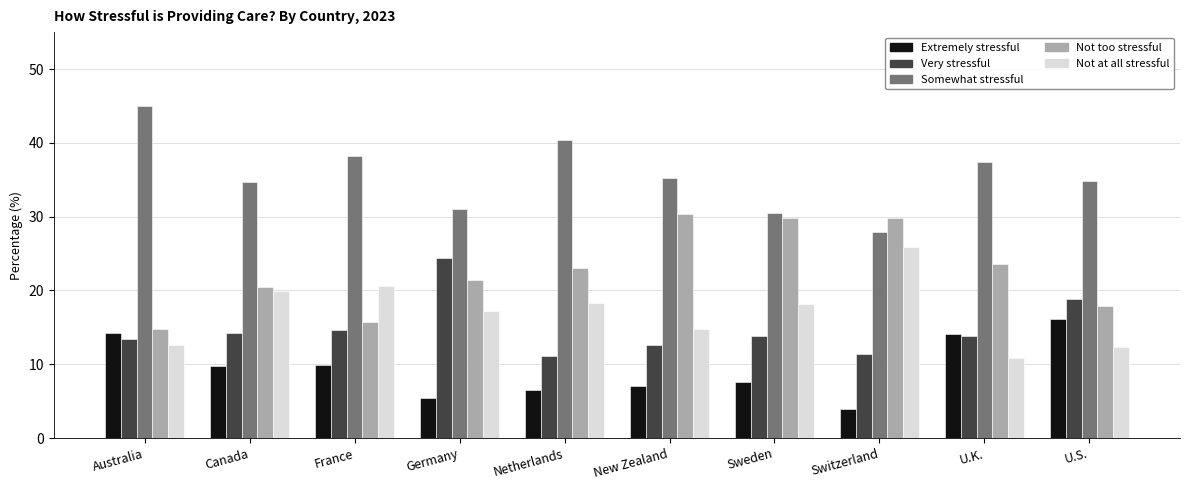

What is the sum of all Very stressful values?

148.5